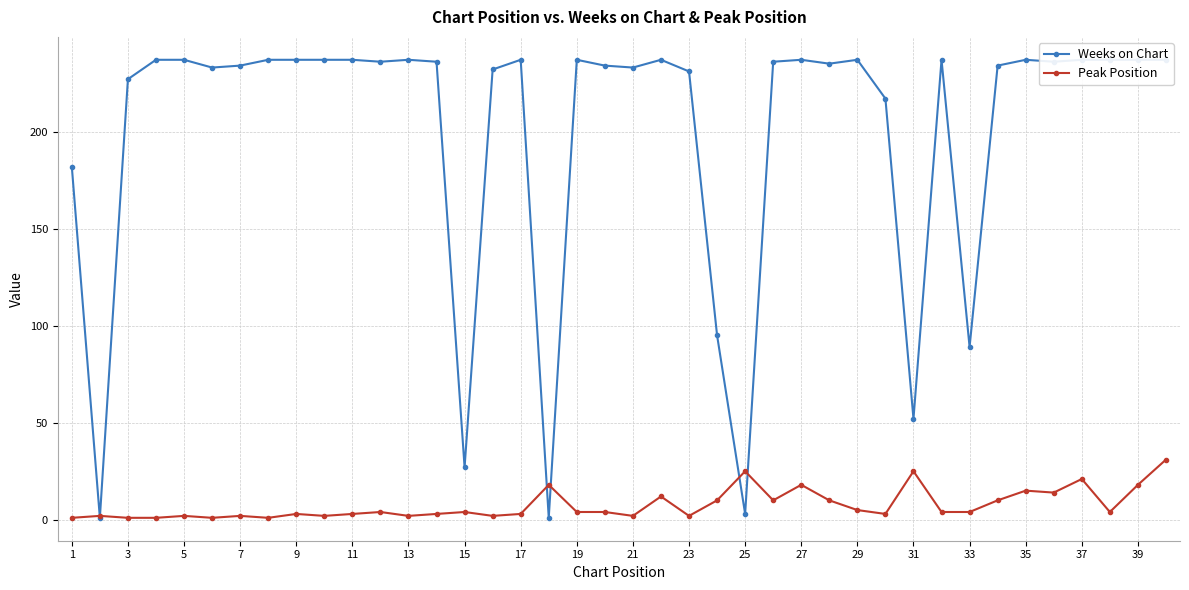

True or false: Peak Position has a value of 25 at 25.

True